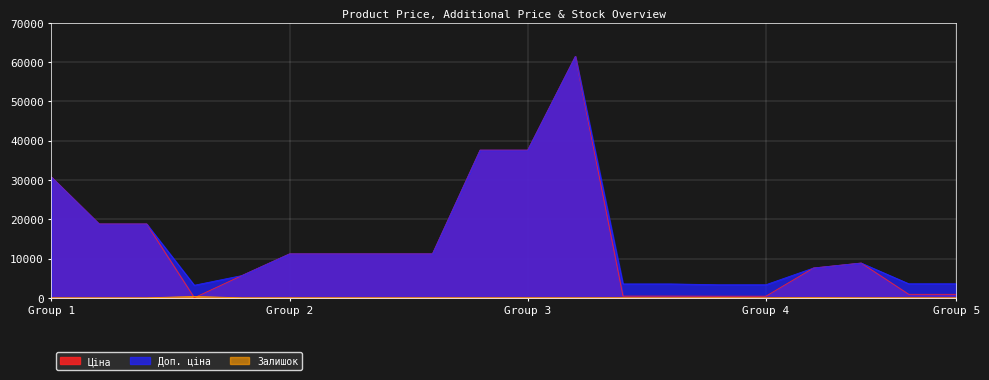

What is the lowest value of the Доп. ціна series?

3205.0